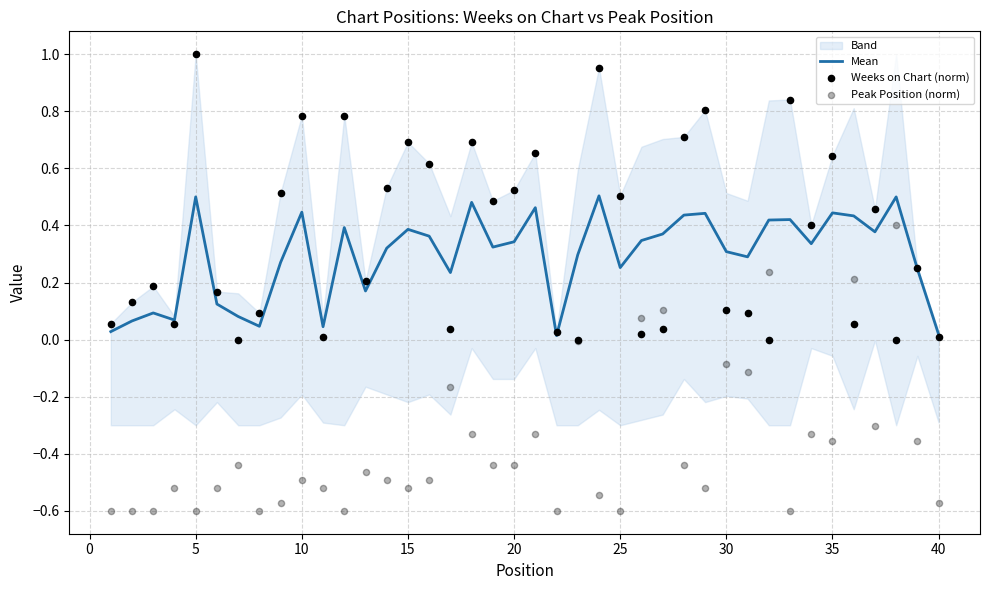

Which series has the largest Y range (max minus min)?

Weeks on Chart (norm)